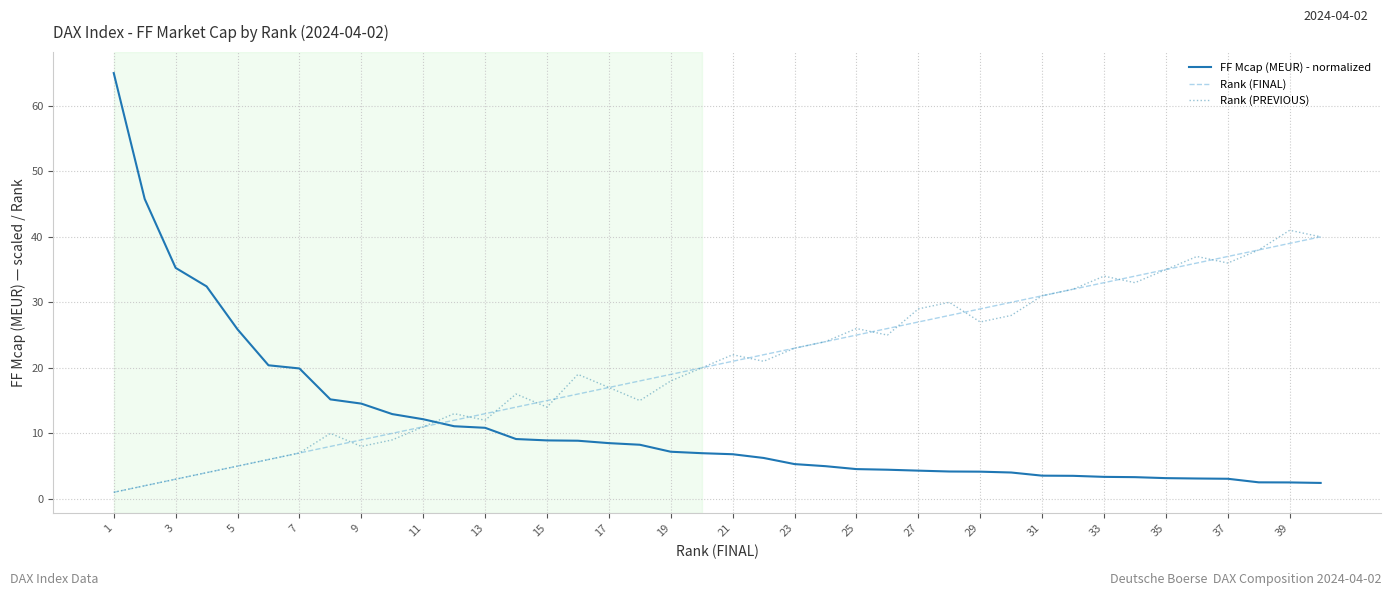

How many series are shown in this chart?

3